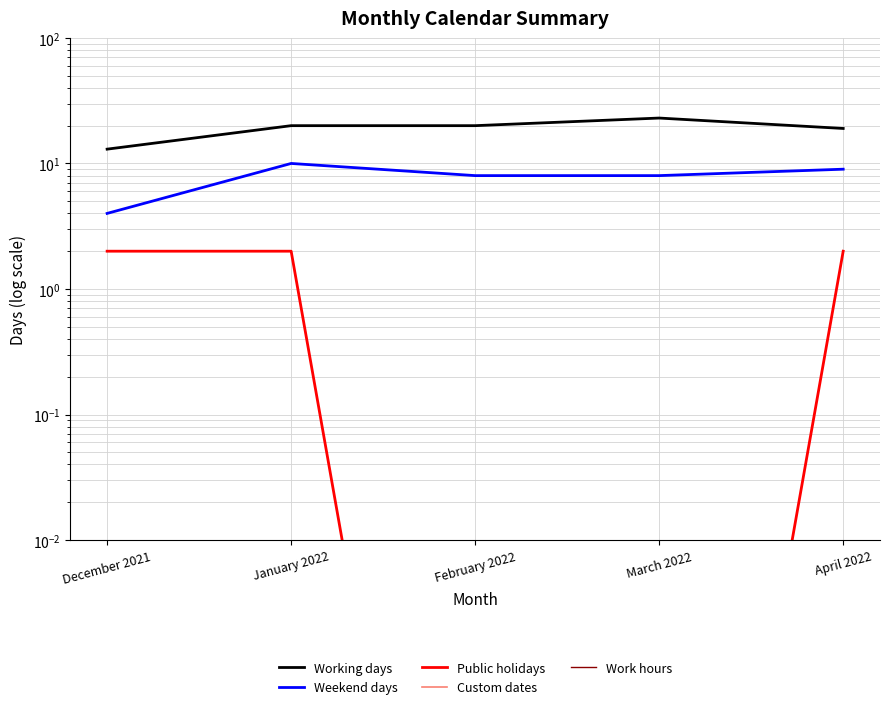

What is the spread (max minus min) of values at April 2022?

19.0